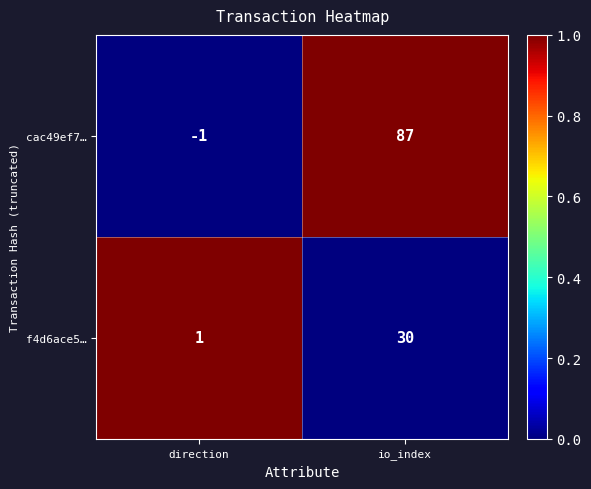

What is the difference between the cac49ef7… values at direction and io_index?

88